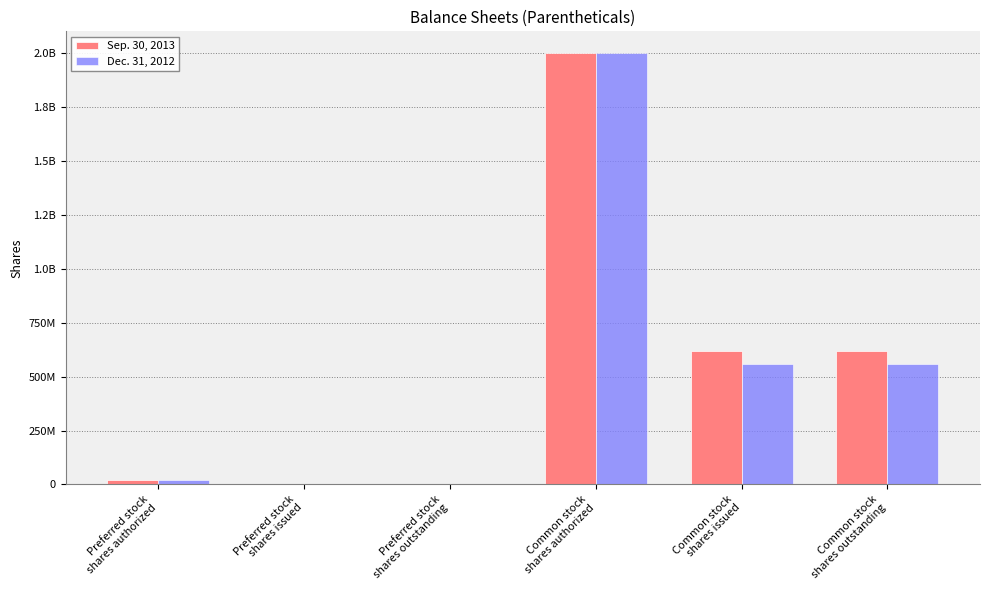

Are the bars grouped side by side (vs. stacked)?

Yes